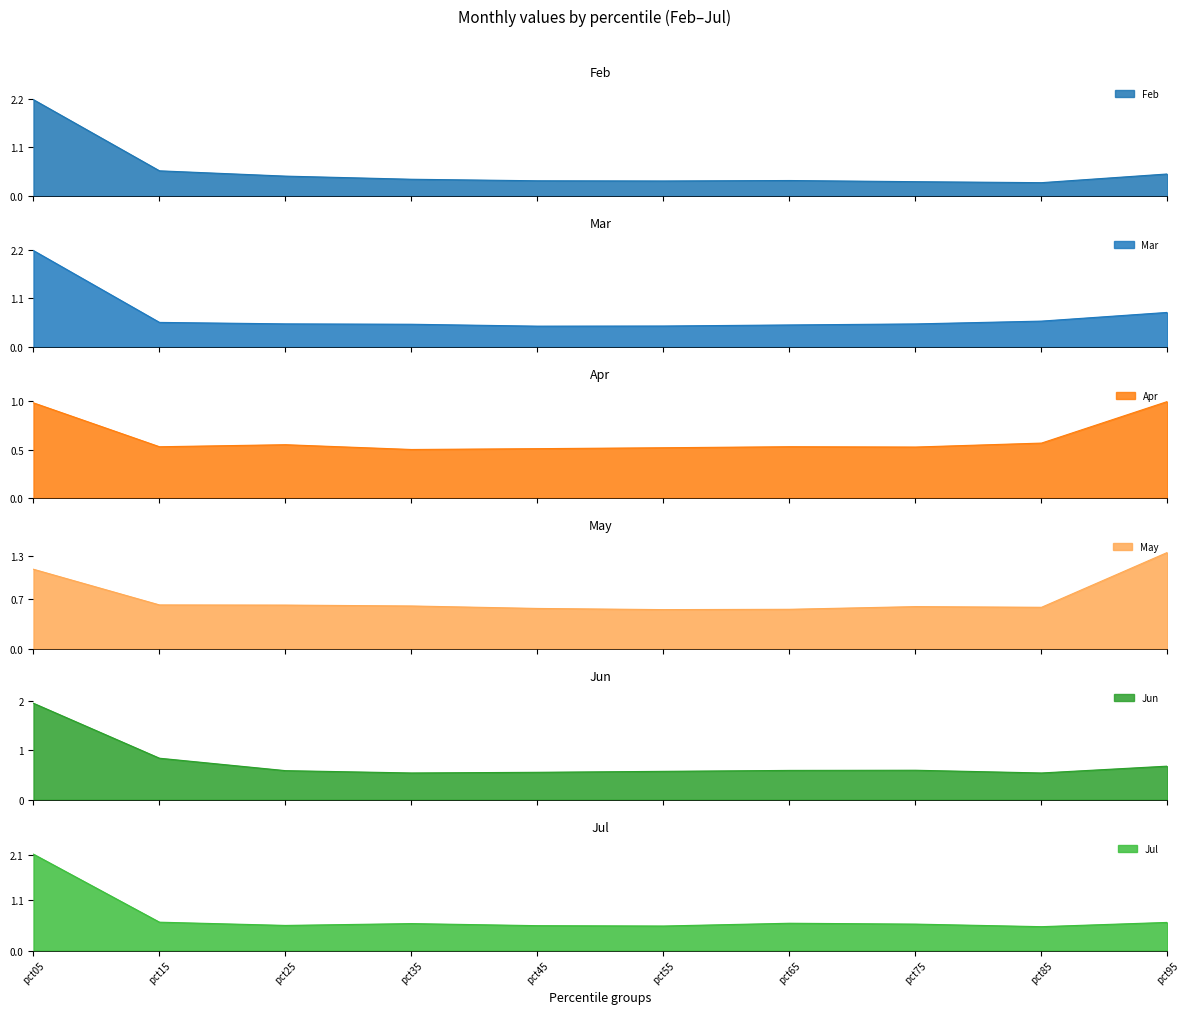

At which category does Jul reach its first local valley?

pct25